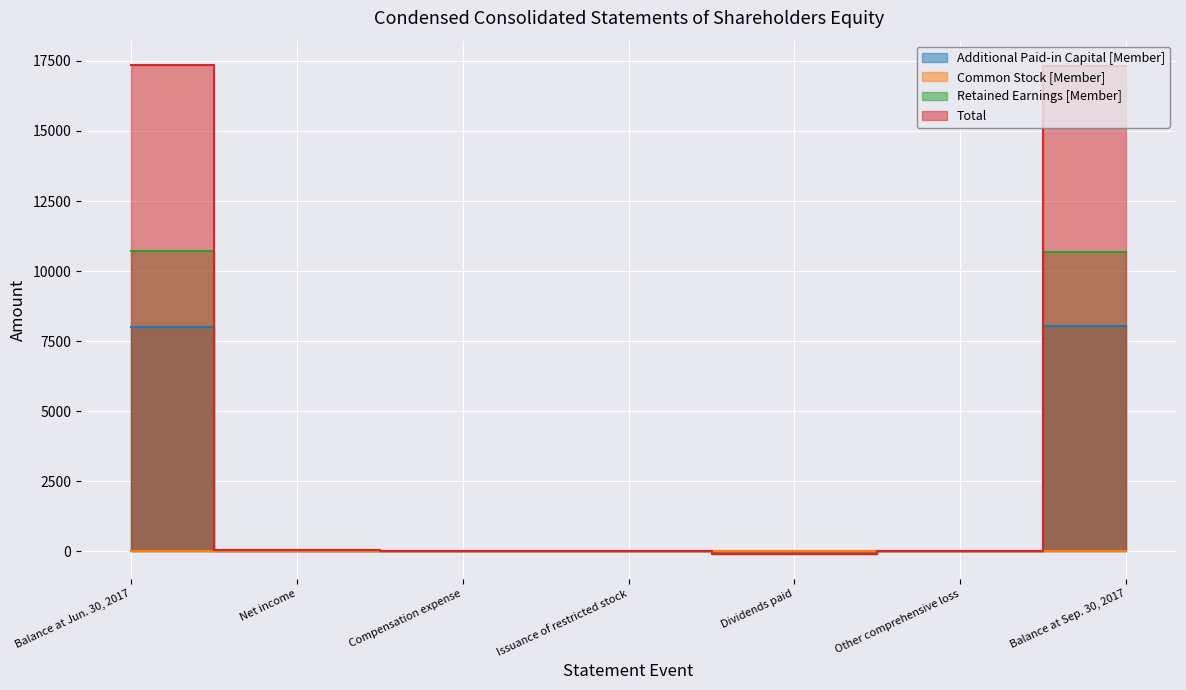

At which category does Additional Paid-in Capital [Member] reach its first local peak?

Compensation expense